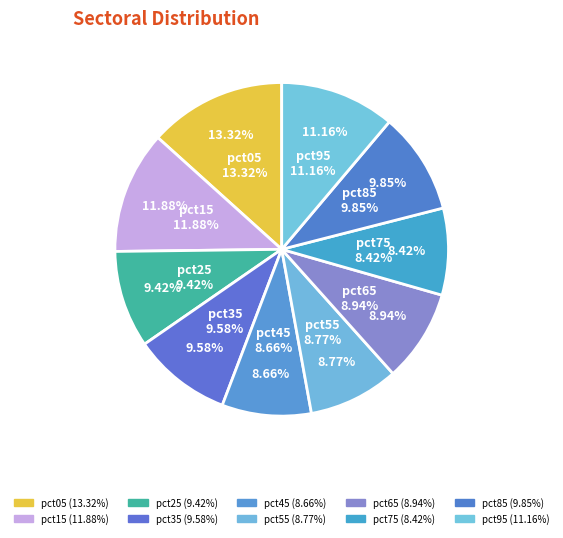

To the nearest percent, what is the difference between the largest and smallest slice percentages?

5%